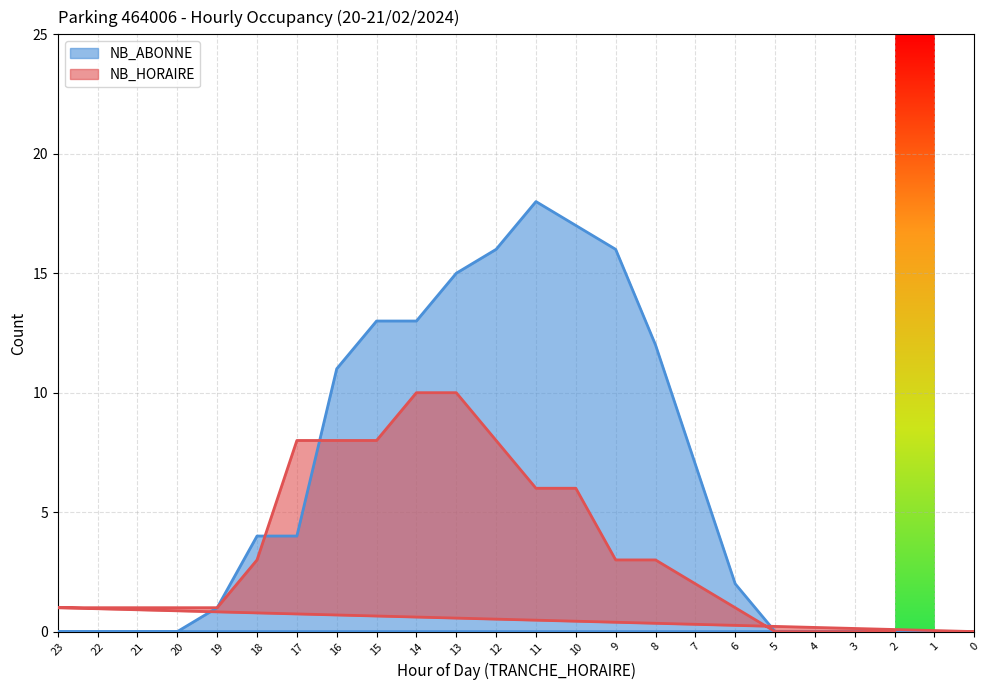

What is the sum of all NB_HORAIRE values?

81